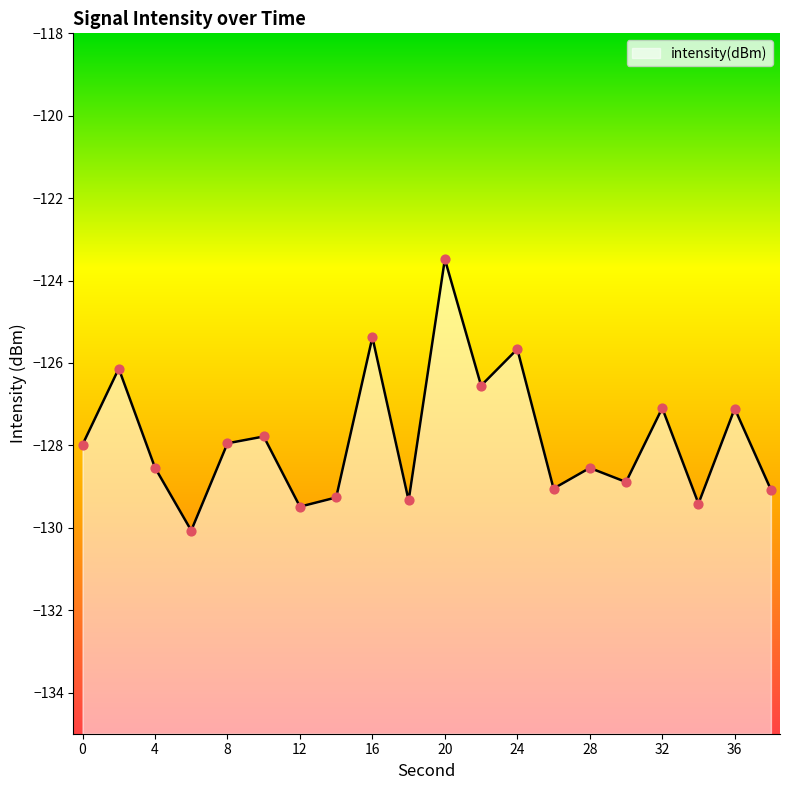

What is the change in value from 12 to 36?

+2.4